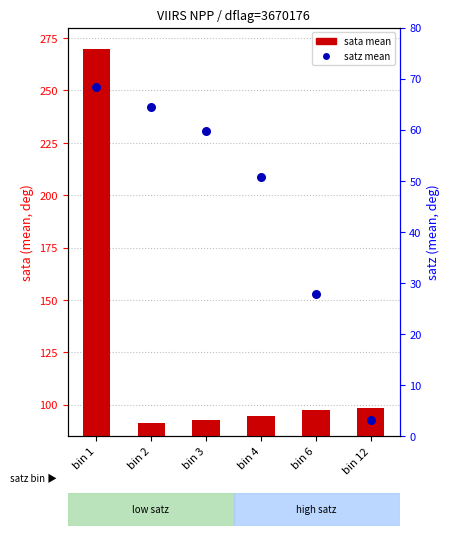

Which series has the largest total across all categories?

sata mean (deg)